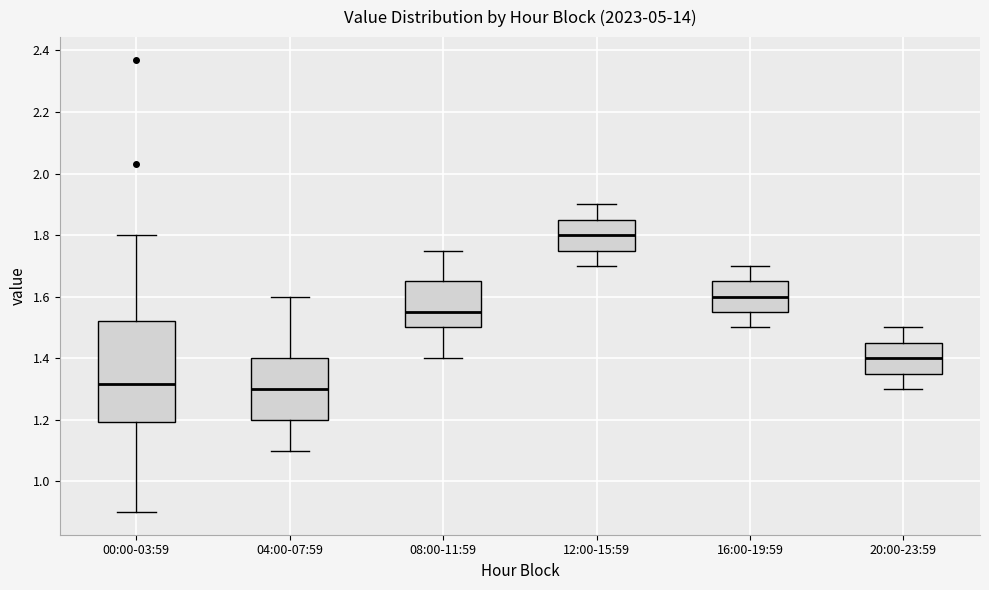

Reading left to right, transcribe this box plot: for each box, give where its median line is, the range the box spans, and where its two whiskers end, as read against the y-axis. The values are not printed on the chart, so give them approximately, as read against the axis.

00:00-03:59: median 1.32, box 1.20 to 1.52, whiskers 0.90 to 1.80
04:00-07:59: median 1.30, box 1.20 to 1.40, whiskers 1.10 to 1.60
08:00-11:59: median 1.56, box 1.50 to 1.66, whiskers 1.40 to 1.76
12:00-15:59: median 1.80, box 1.76 to 1.86, whiskers 1.70 to 1.90
16:00-19:59: median 1.60, box 1.56 to 1.66, whiskers 1.50 to 1.70
20:00-23:59: median 1.40, box 1.36 to 1.46, whiskers 1.30 to 1.50